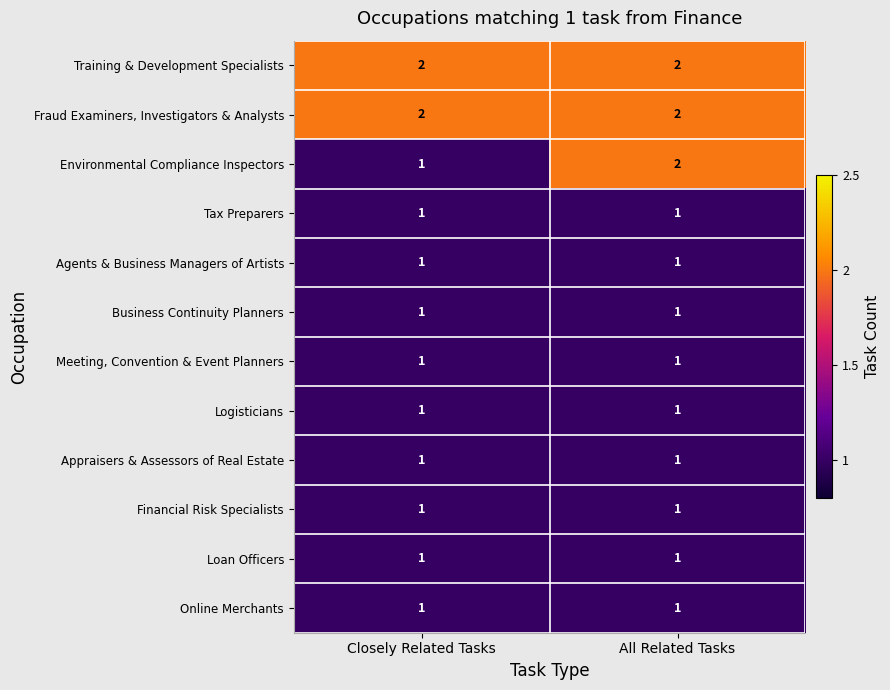

Which series has the widest spread of values?

Environmental Compliance Inspectors